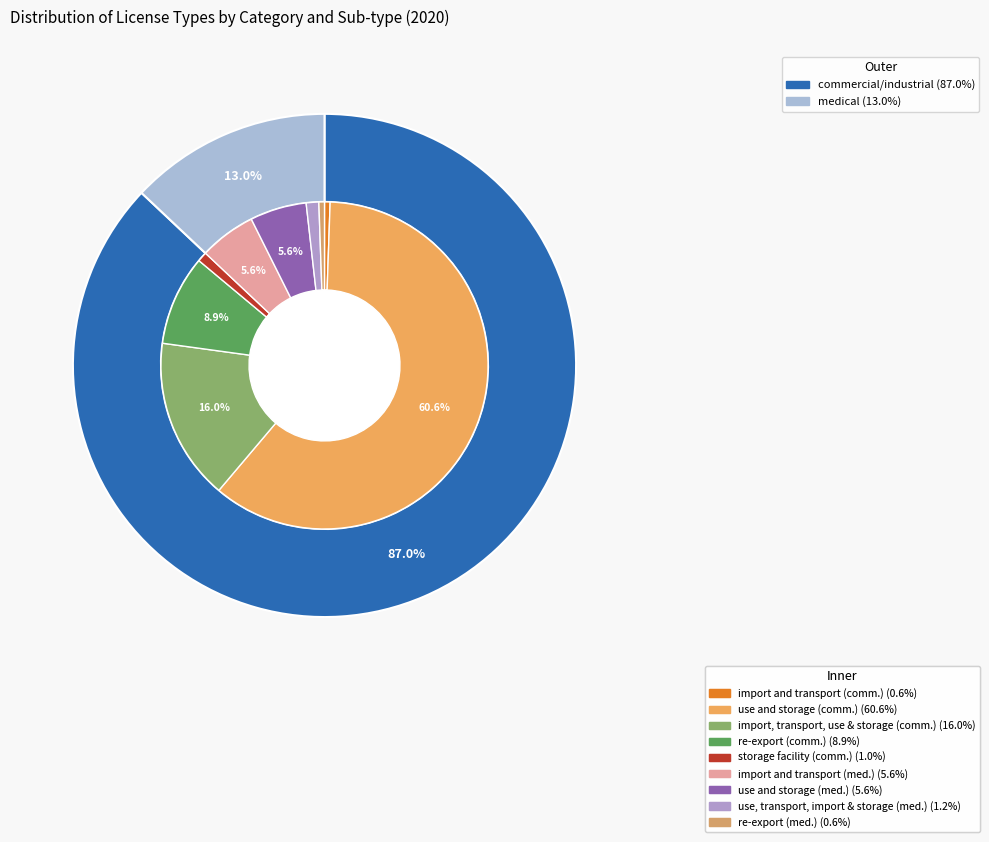

What is the largest slice in the pie chart?

use and storage (commercial)